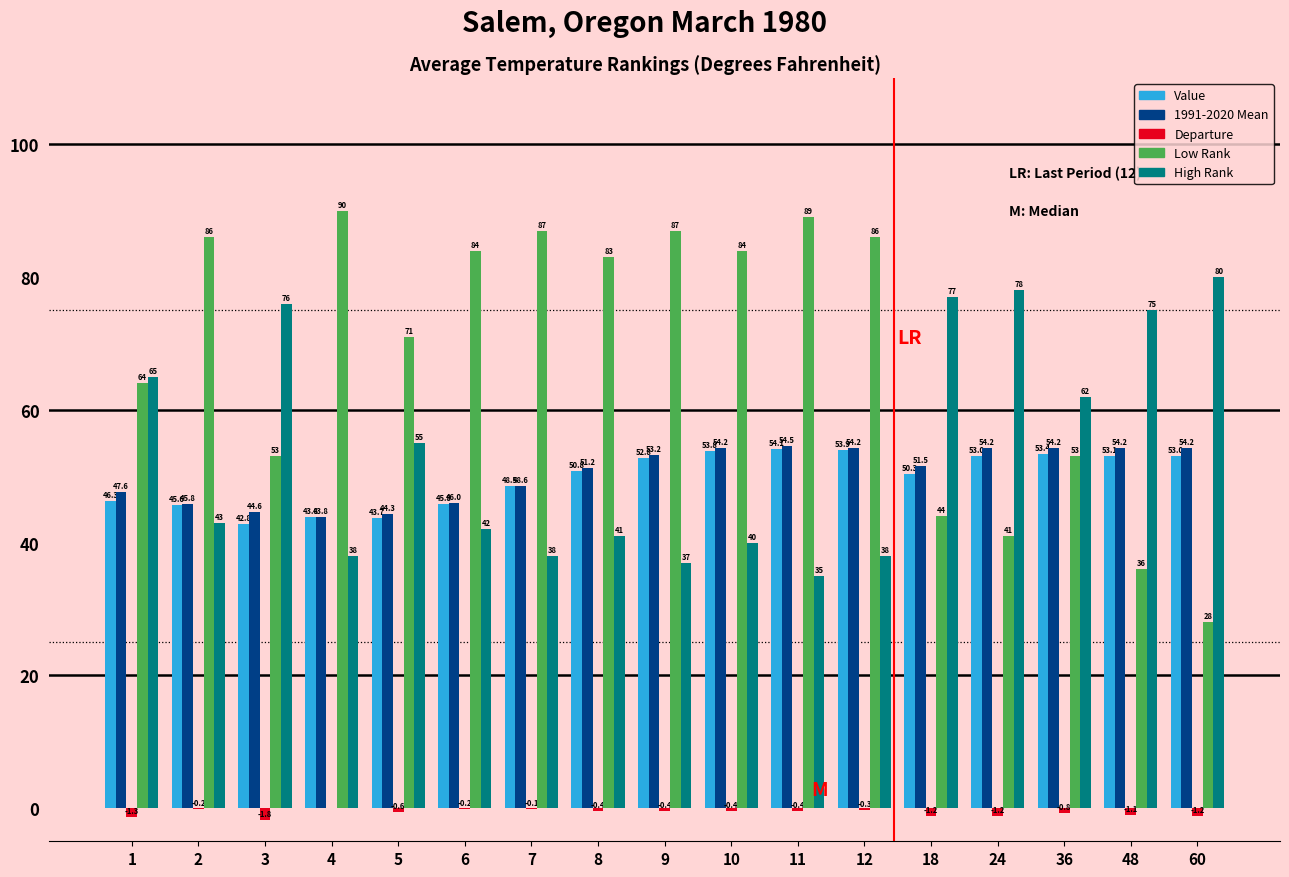

Between 4 and 9, which series saw the biggest shift?

1991-2020 Mean